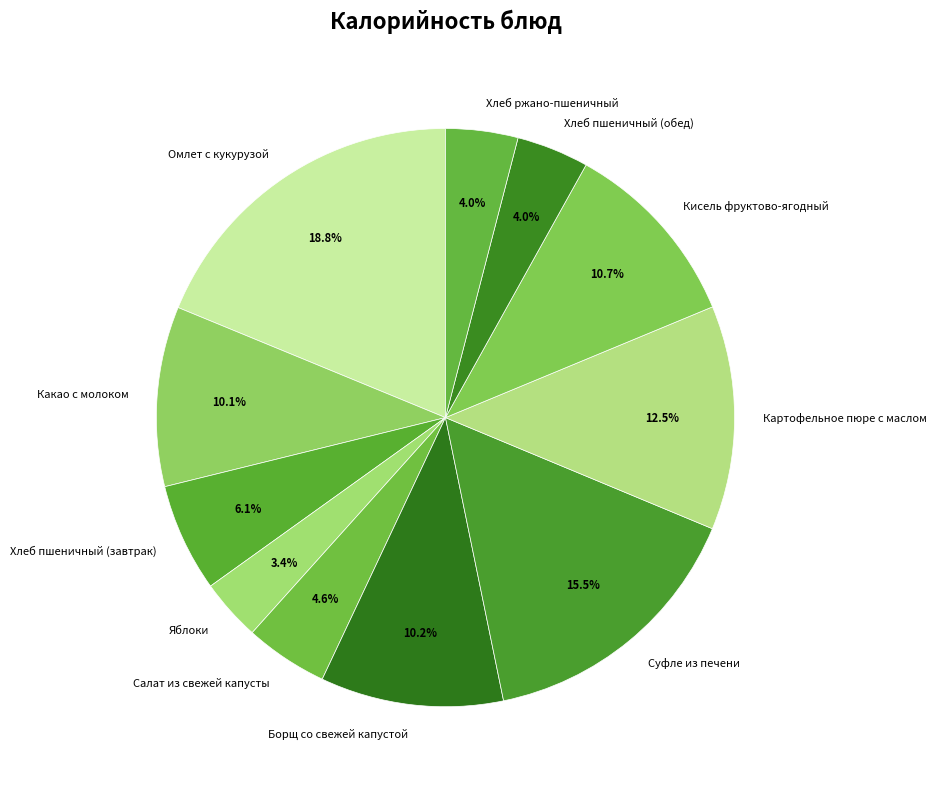

To the nearest percent, what percentage of the pie is Хлеб ржано-пшеничный?

4%